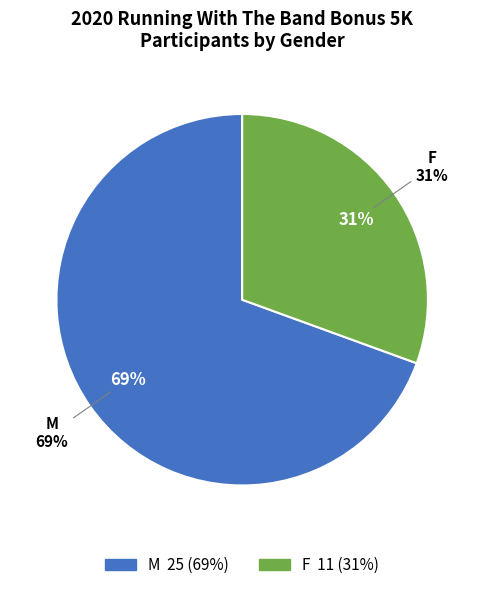

True or false: M accounts for 69% of the total.

True